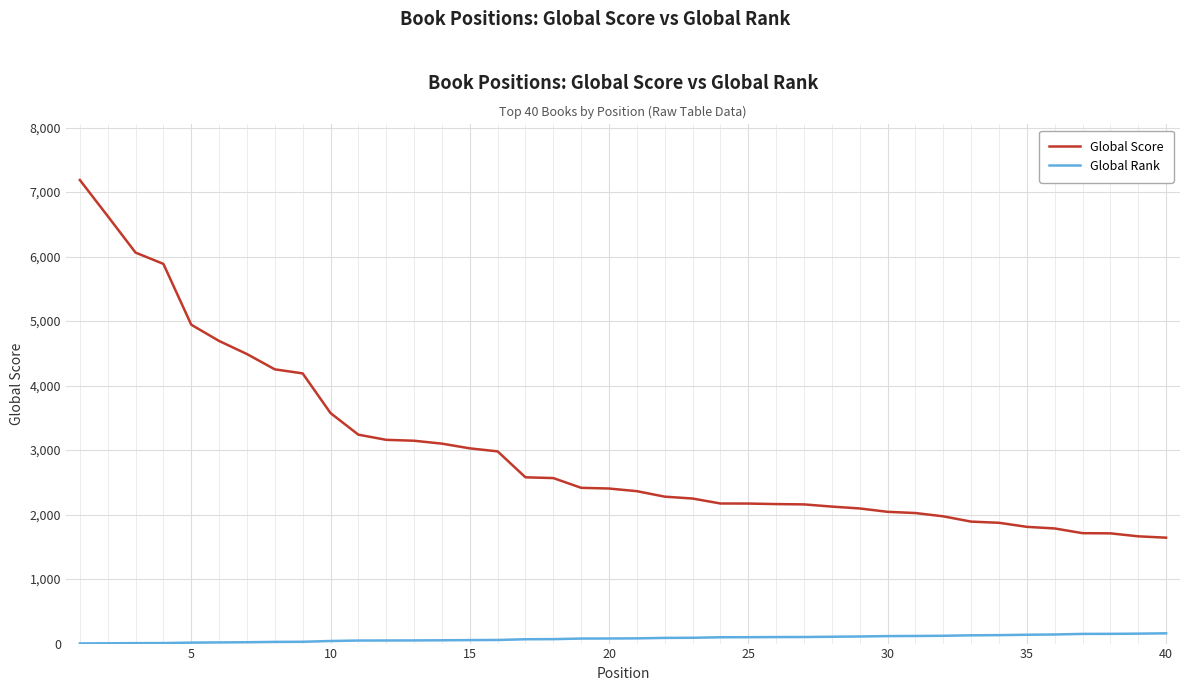

What is the difference between the maximum and minimum values in the Global Score series?

5546